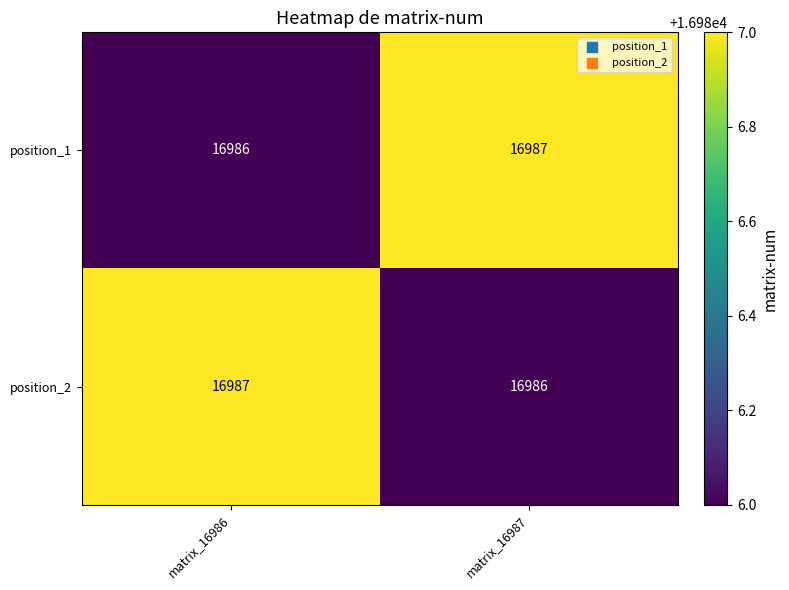

The position_2 series shows 16987 at matrix_16986. True or false?

True